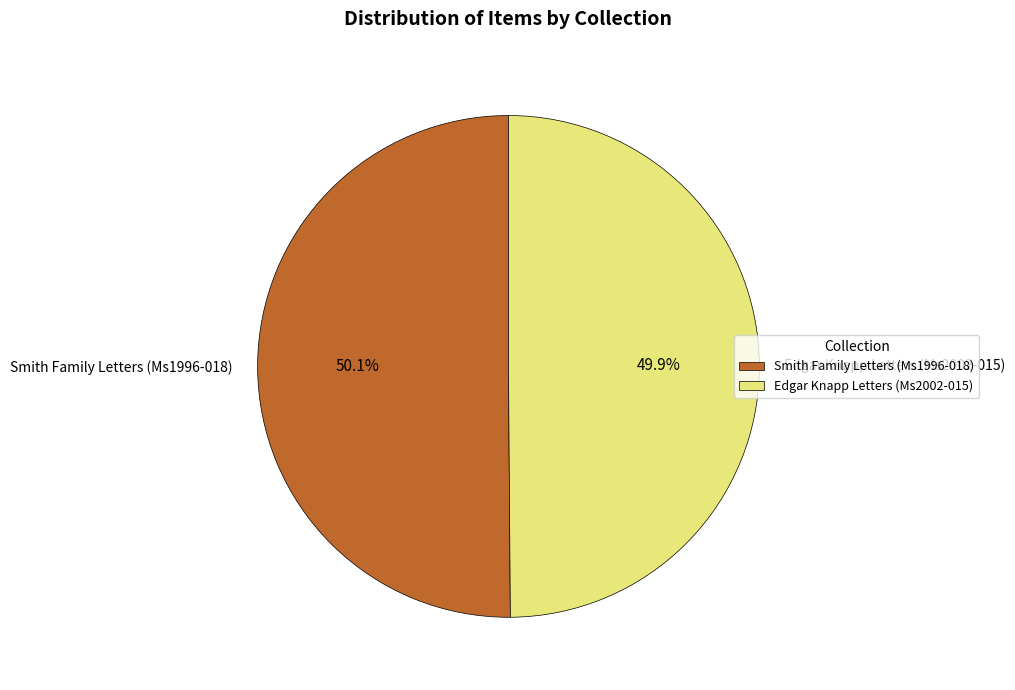

Is there a majority slice in this chart?

Yes